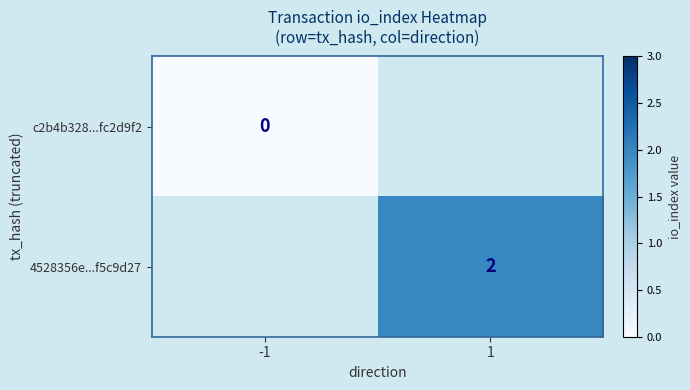

At which category does the chart reach its peak across all series?

1